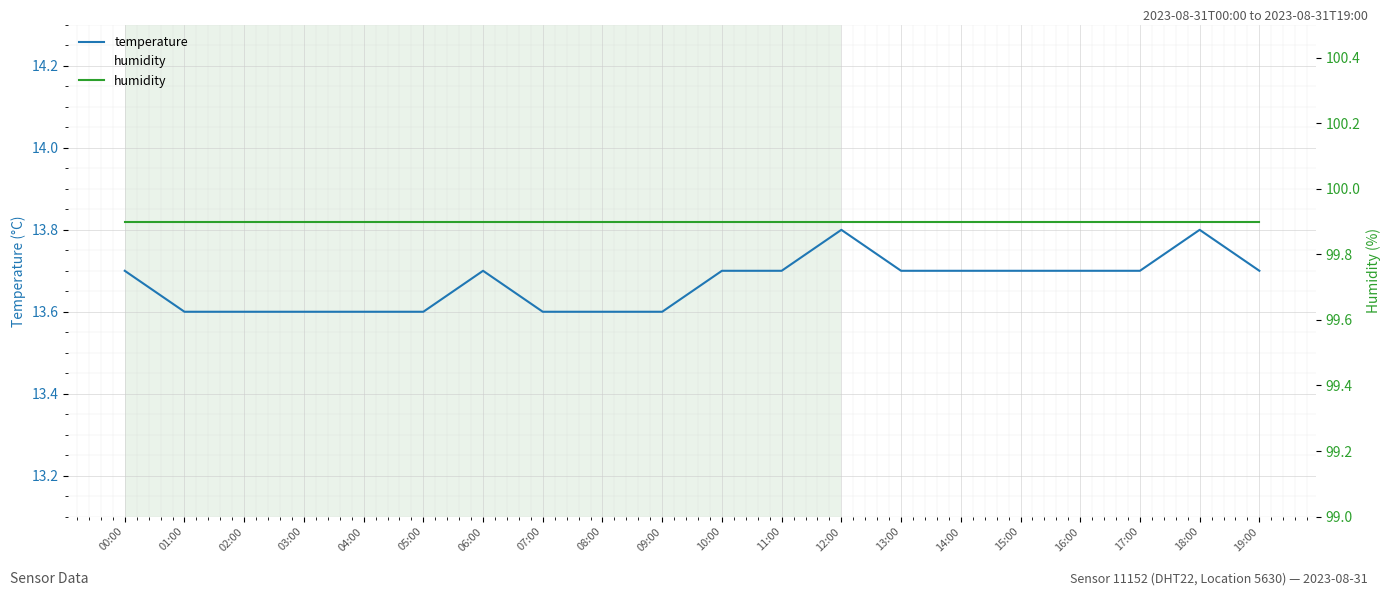

At which label does humidity reach its peak?

00:00